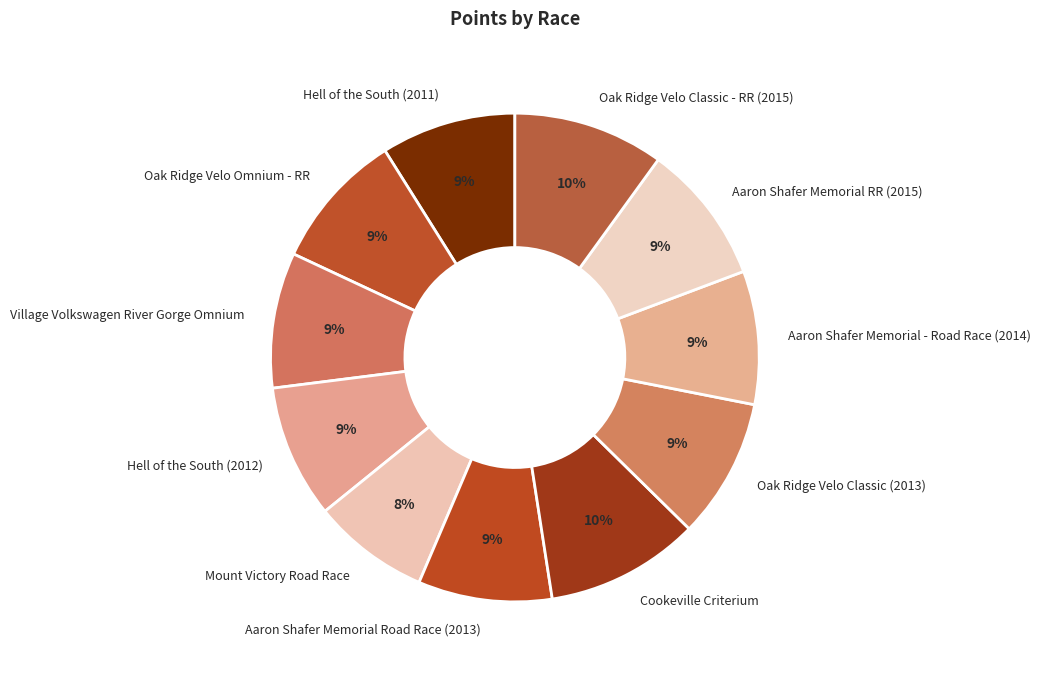

Do Aaron Shafer Memorial RR (2015) and Oak Ridge Velo Classic - RR (2015) together represent more than half of the pie?

No